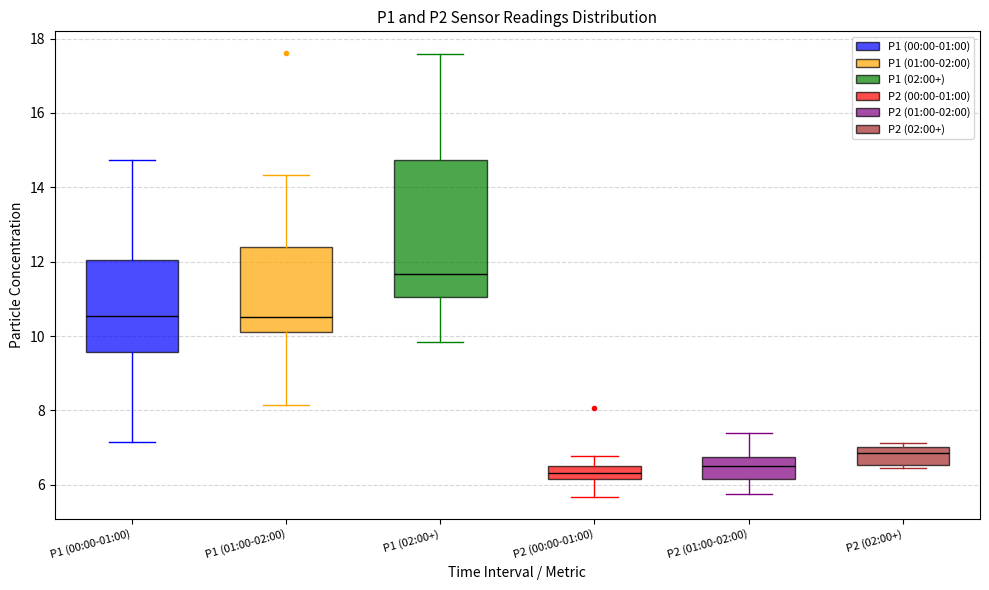

Reading left to right, read every box against the y-axis: the position of its median line, the range the box covers, and the ends of its whiskers. The values are not printed on the chart, so give them approximately, as read against the axis.

P1 (00:00-01:00): median 10.6, box 9.6 to 12.0, whiskers 7.2 to 14.8
P1 (01:00-02:00): median 10.6, box 10.2 to 12.4, whiskers 8.2 to 14.4
P1 (02:00+): median 11.6, box 11.0 to 14.8, whiskers 9.8 to 17.6
P2 (00:00-01:00): median 6.4, box 6.2 to 6.6, whiskers 5.6 to 6.8
P2 (01:00-02:00): median 6.6, box 6.2 to 6.8, whiskers 5.8 to 7.4
P2 (02:00+): median 6.8, box 6.6 to 7.0, whiskers 6.4 to 7.2